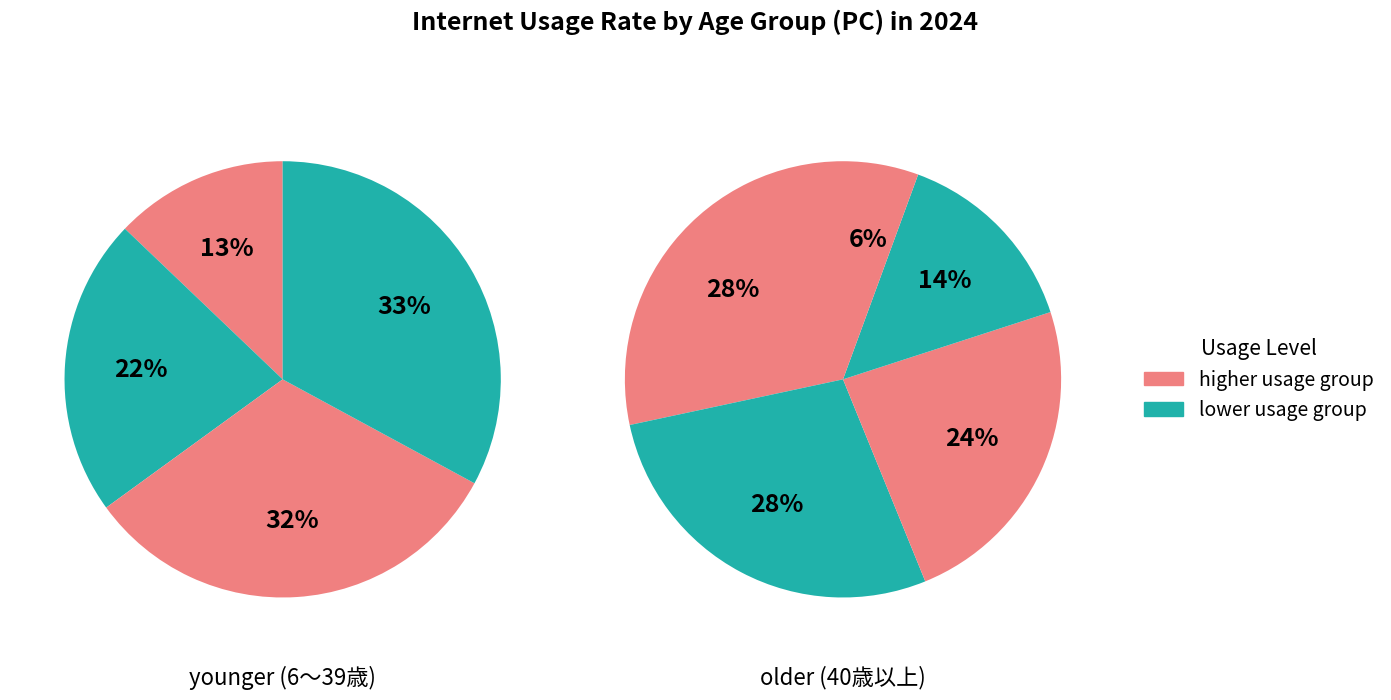

Does any single category account for the majority?

No